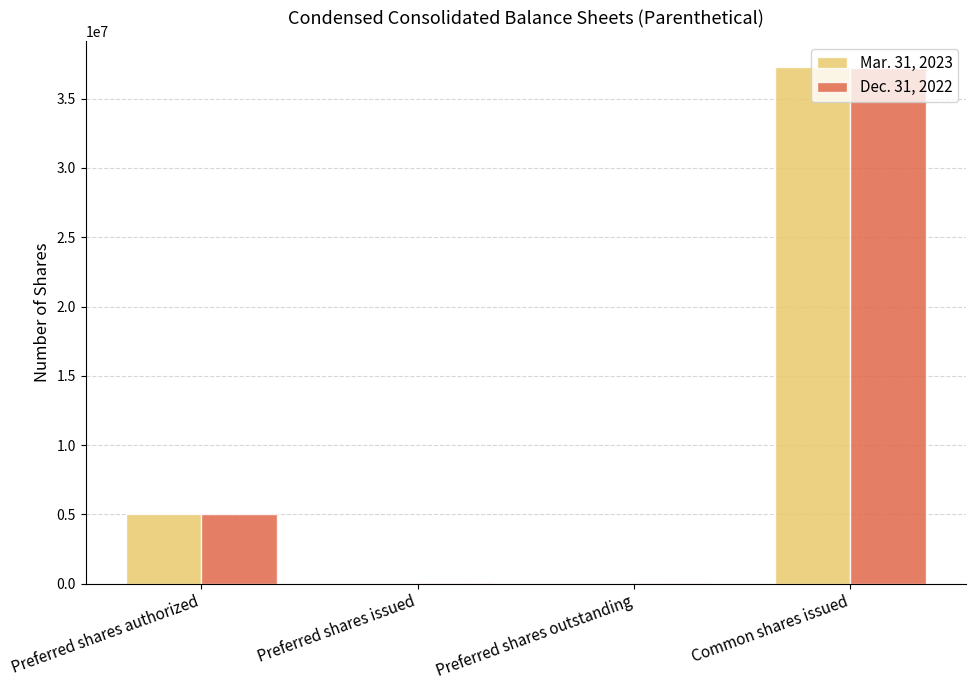

The Dec. 31, 2022 series shows 1234603 at Preferred shares authorized. True or false?

False